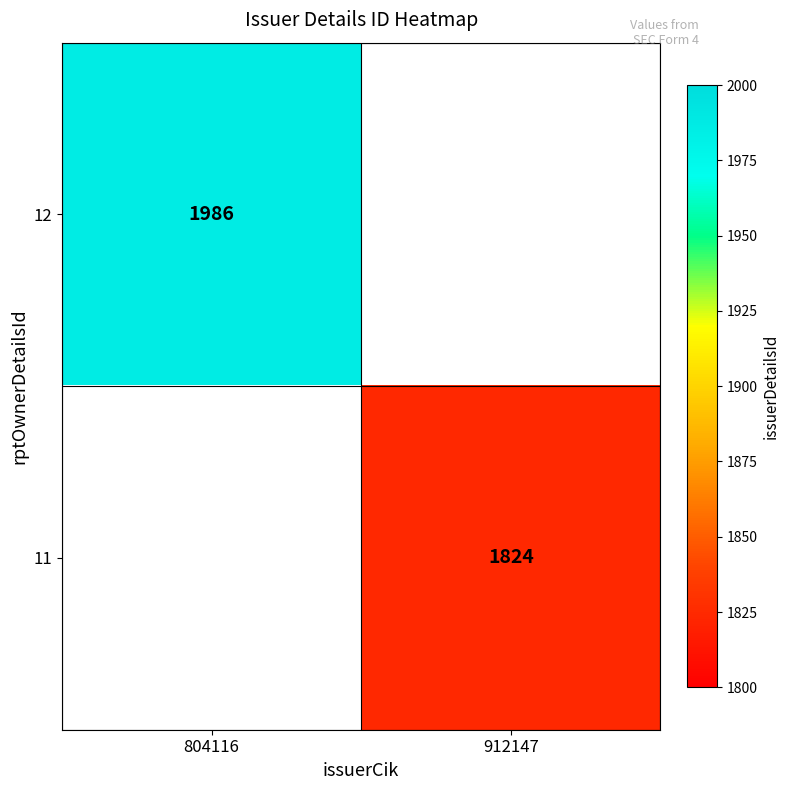

The value of 11 at 912147 is 508. True or false?

False